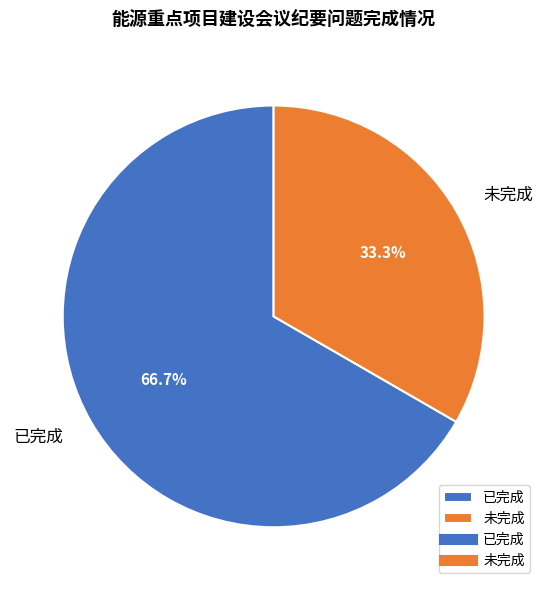

To the nearest percent, what is the difference between the largest and smallest slice percentages?

33%